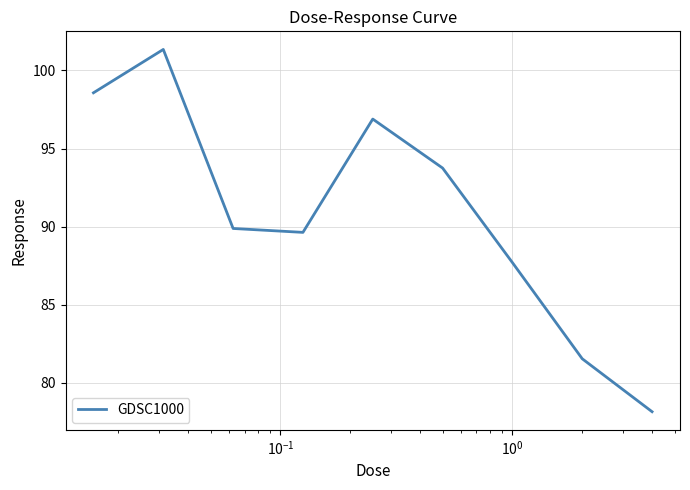

What is the smallest value displayed?

78.1